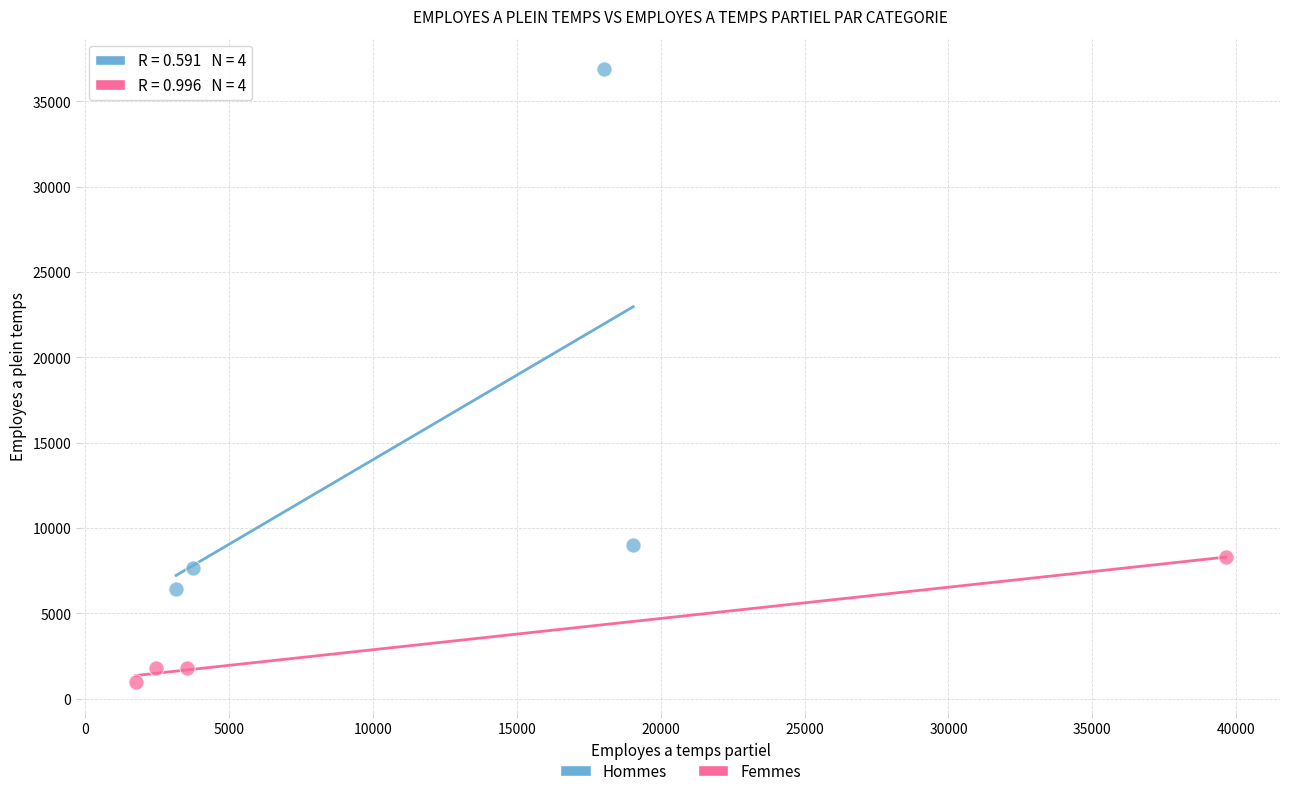

Which series has the largest Y range (max minus min)?

Hommes